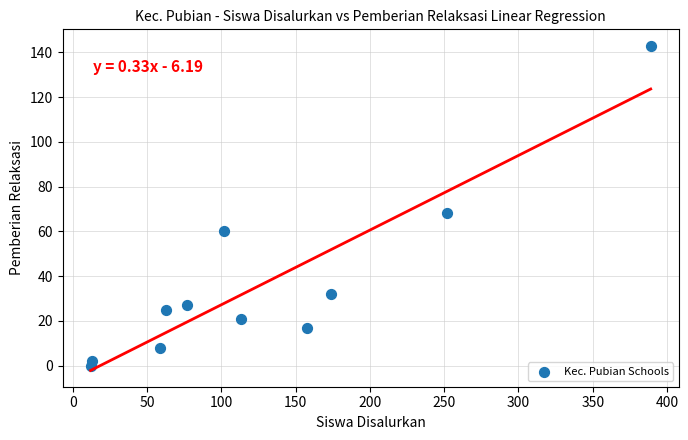

What is the range of X values (max minus min)?

377